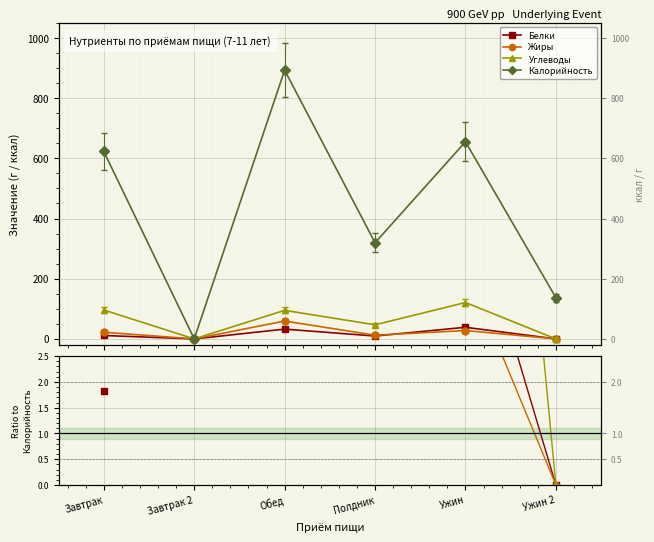

How many values in Жиры are above zero?

4